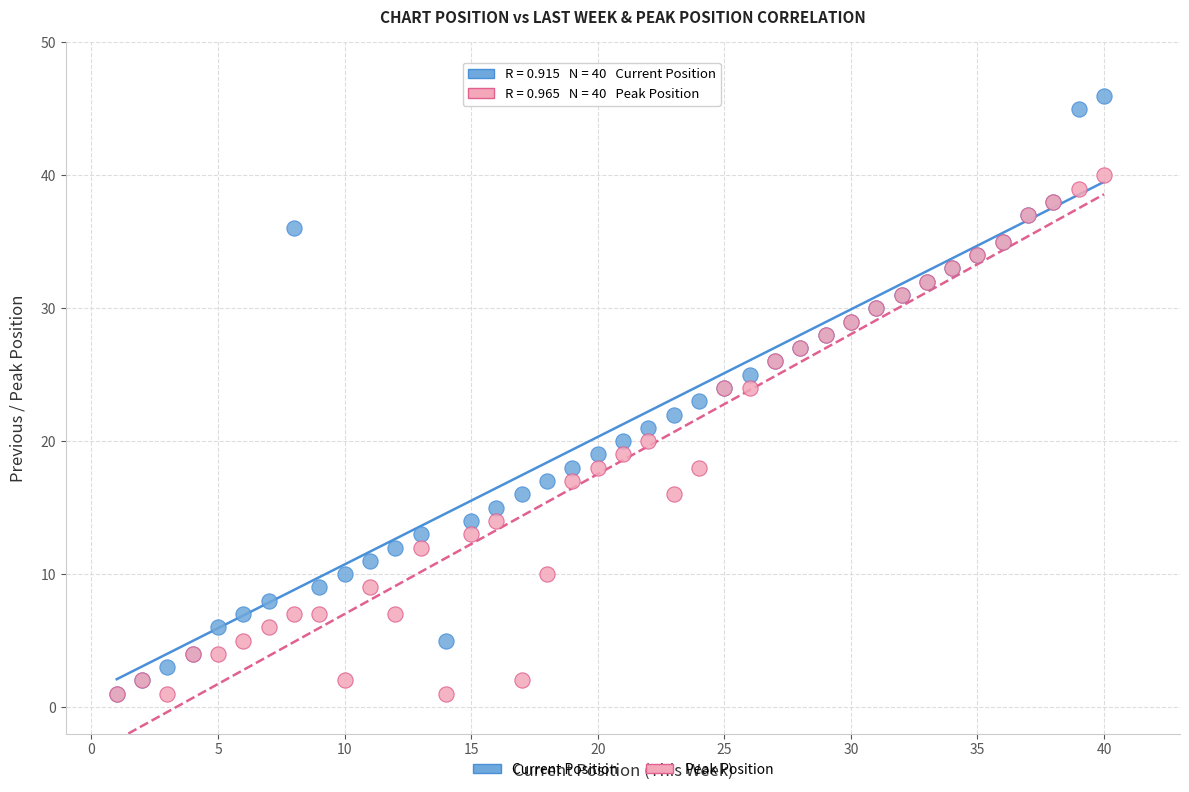

What are all the series names shown in the legend?

Current Position, Peak Position